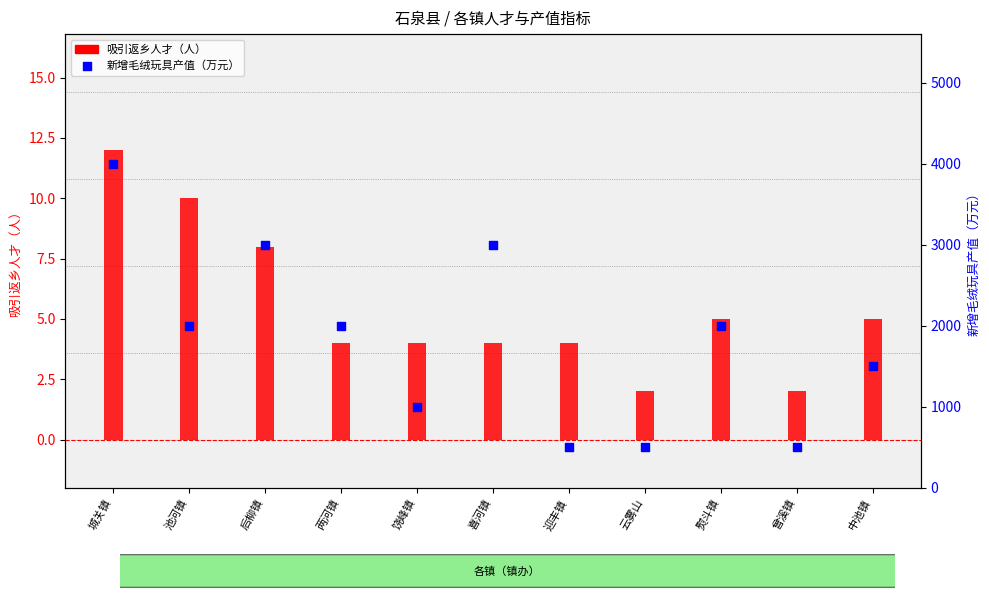

At which category is the sum across all series the highest?

城关镇